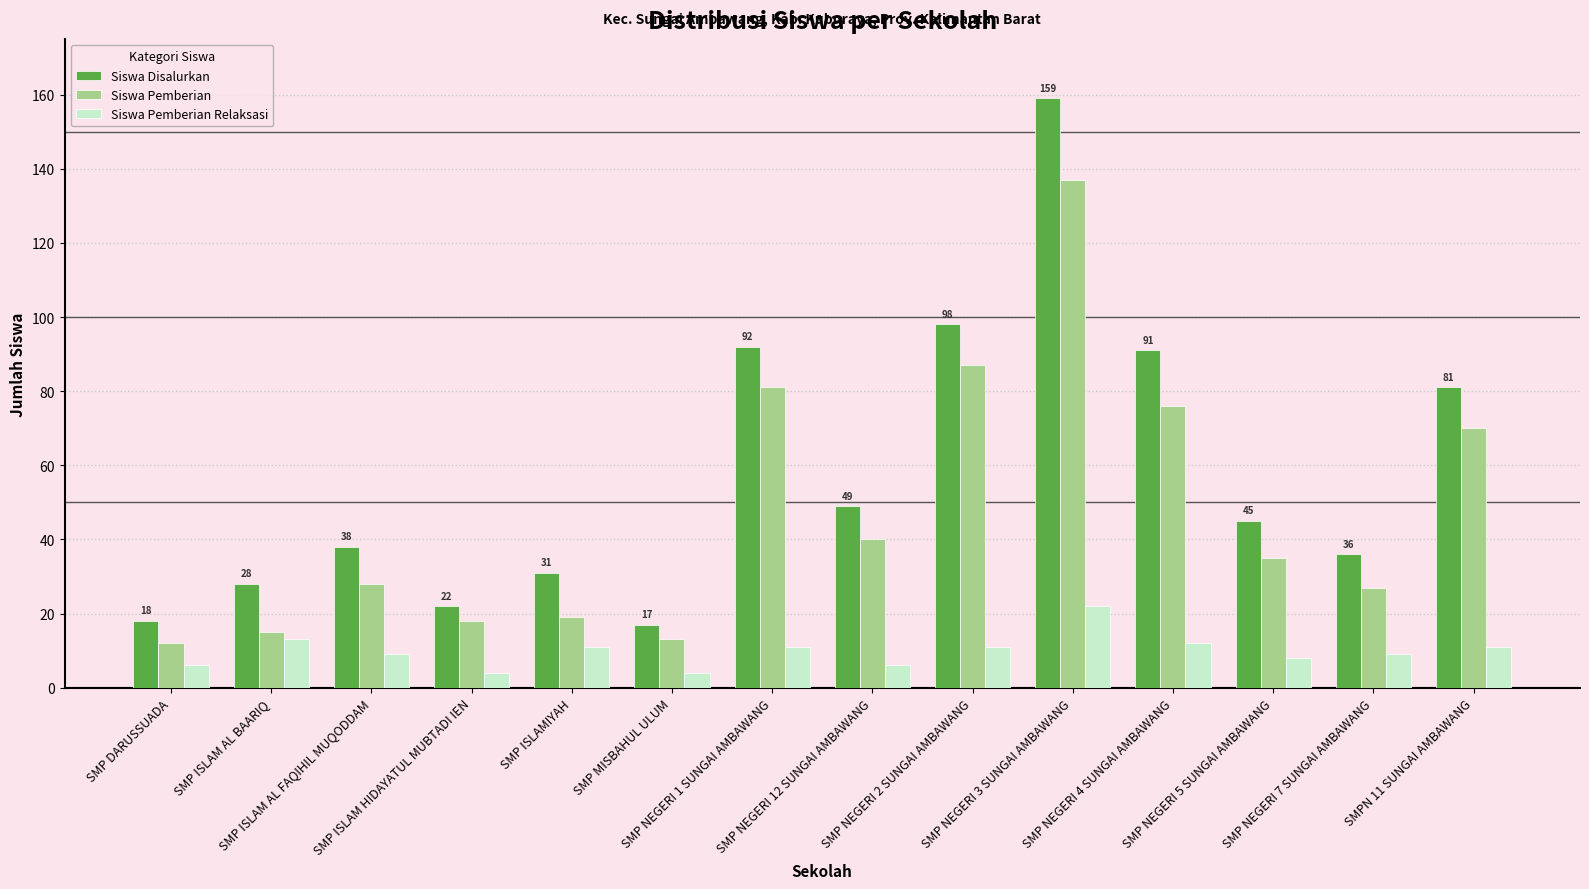

How many groups of bars are there?

14